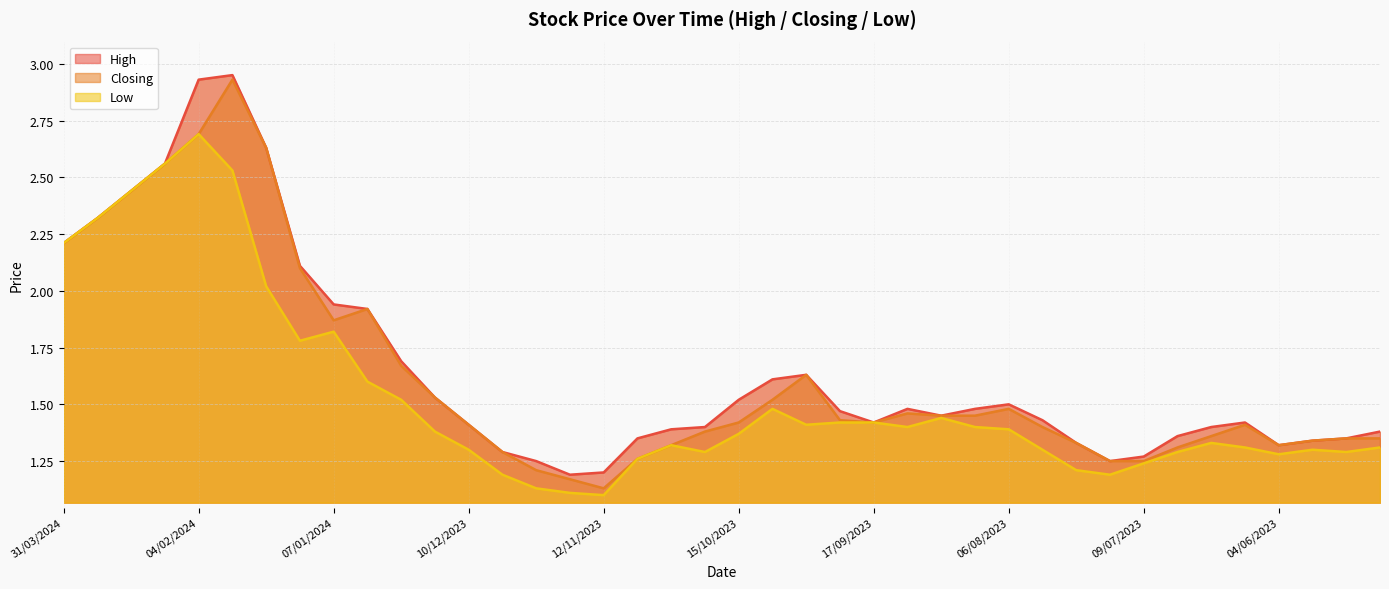

Reading left to right, what are all the values shown in this chart?

High: 2.2	2.3	2.4	2.6	2.9	3.0	2.6	2.1	1.9	1.9	1.7	1.5	1.4	1.3	1.2	1.2	1.2	1.4	1.4	1.4	1.5	1.6	1.6	1.5	1.4	1.5	1.4	1.5	1.5	1.4	1.3	1.2	1.3	1.4	1.4	1.4	1.3	1.3	1.4	1.4
Closing: 2.2	2.3	2.4	2.6	2.7	2.9	2.6	2.1	1.9	1.9	1.7	1.5	1.4	1.3	1.2	1.2	1.1	1.3	1.3	1.4	1.4	1.5	1.6	1.4	1.4	1.5	1.4	1.4	1.5	1.4	1.3	1.2	1.2	1.3	1.4	1.4	1.3	1.3	1.4	1.4
Low: 2.2	2.3	2.4	2.6	2.7	2.5	2.0	1.8	1.8	1.6	1.5	1.4	1.3	1.2	1.1	1.1	1.1	1.3	1.3	1.3	1.4	1.5	1.4	1.4	1.4	1.4	1.4	1.4	1.4	1.3	1.2	1.2	1.2	1.3	1.3	1.3	1.3	1.3	1.3	1.3